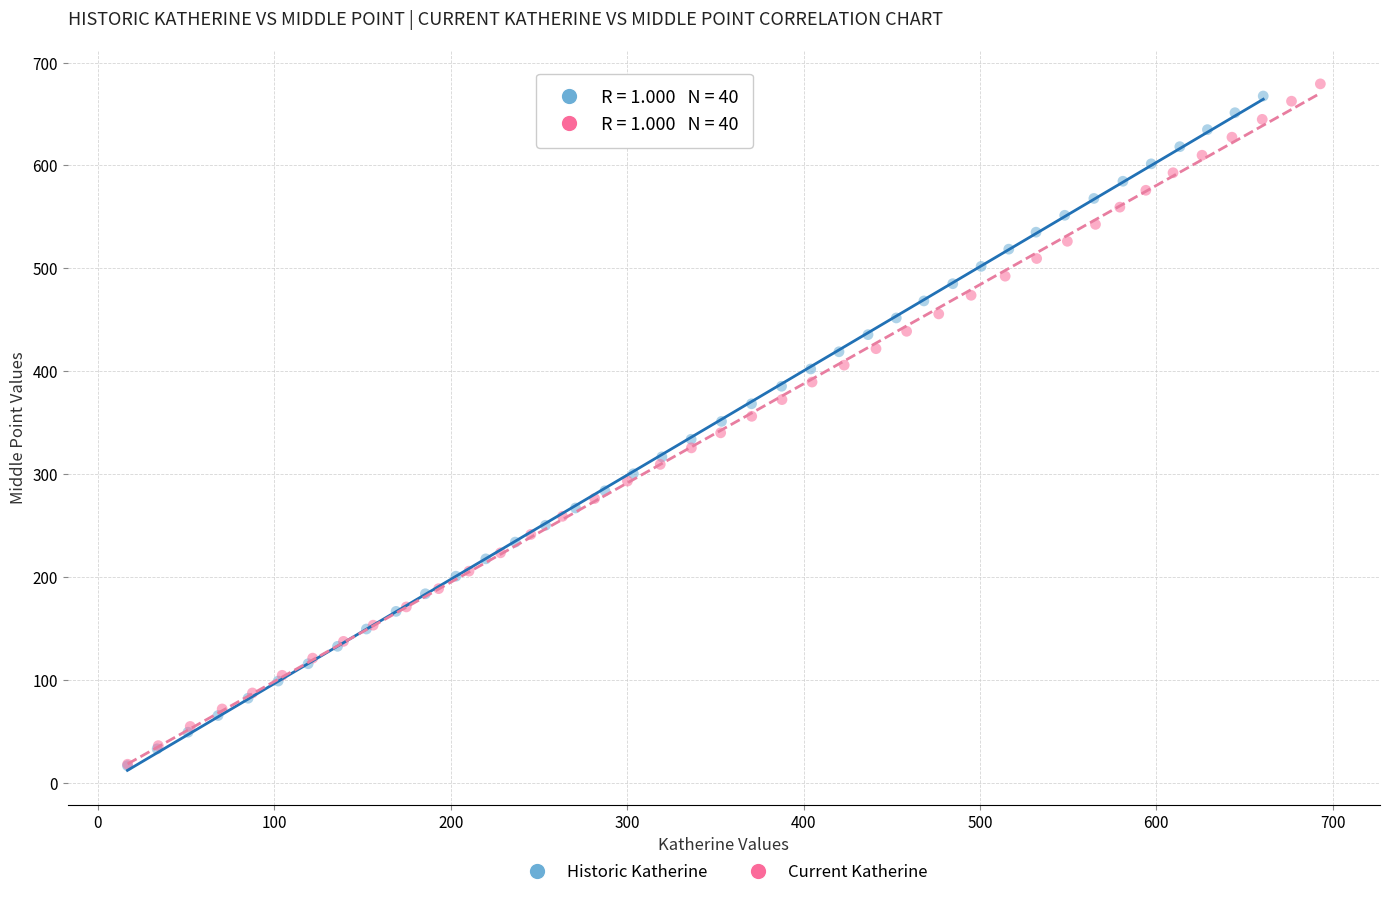

What are all the series names shown in the legend?

Historic Katherine, Current Katherine